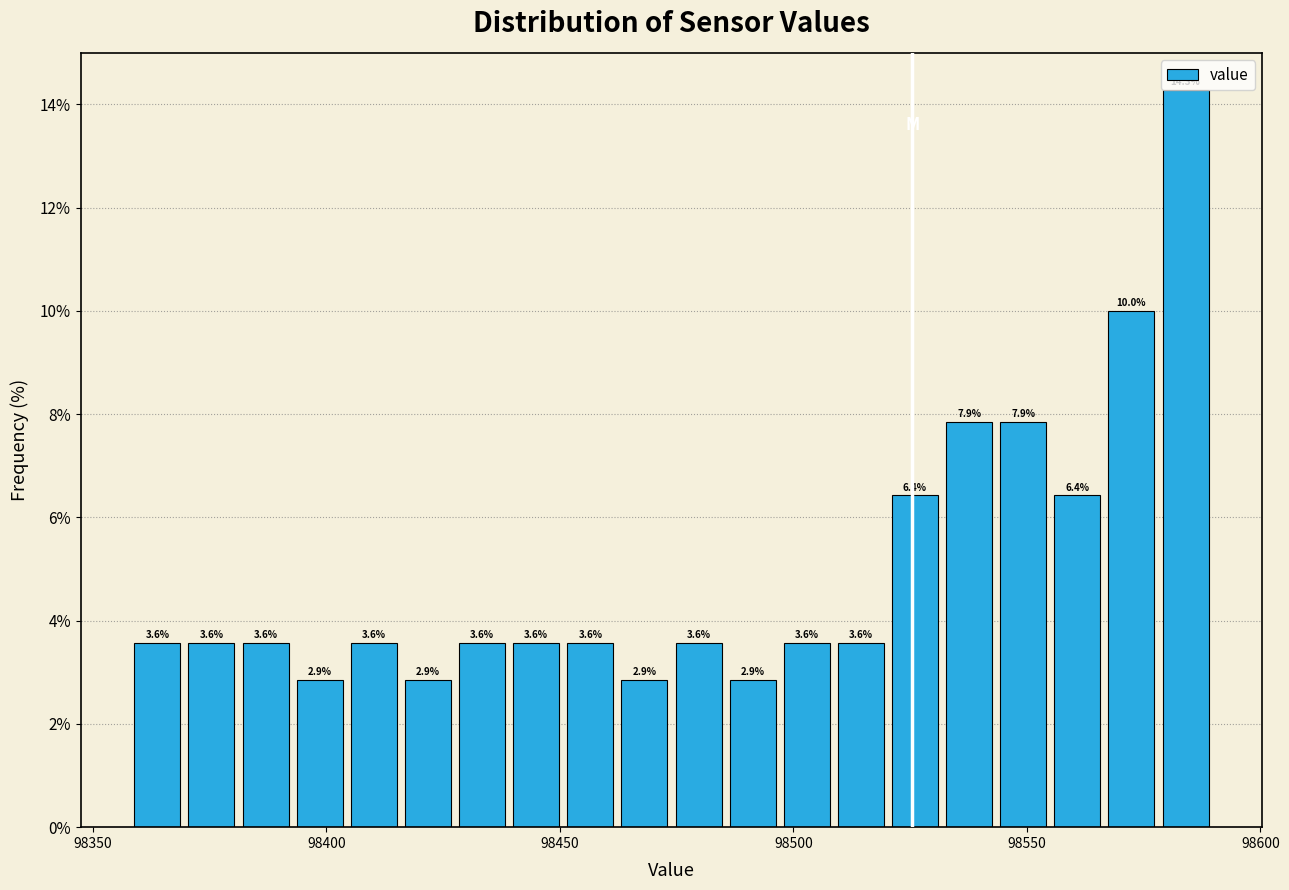

Around what value on the x-axis is the tallest bar? Give the approximate position of its centre, as read against the axis.

98585